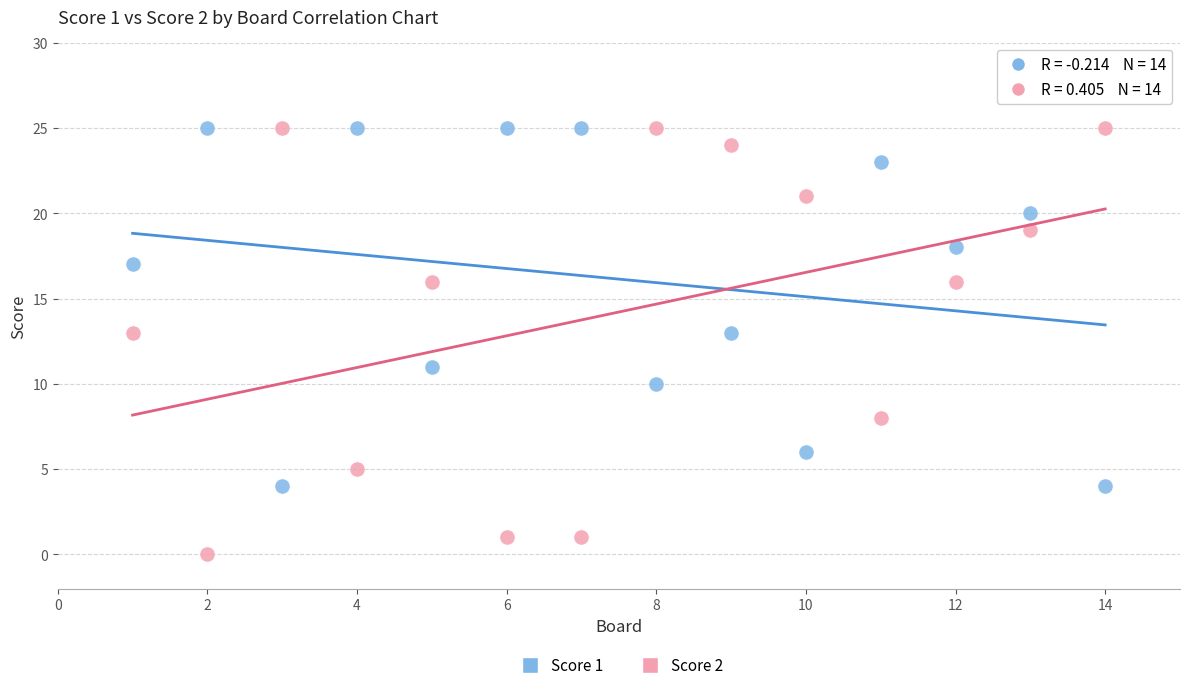

Across all data points, what is the range of X values (max minus min)?

13